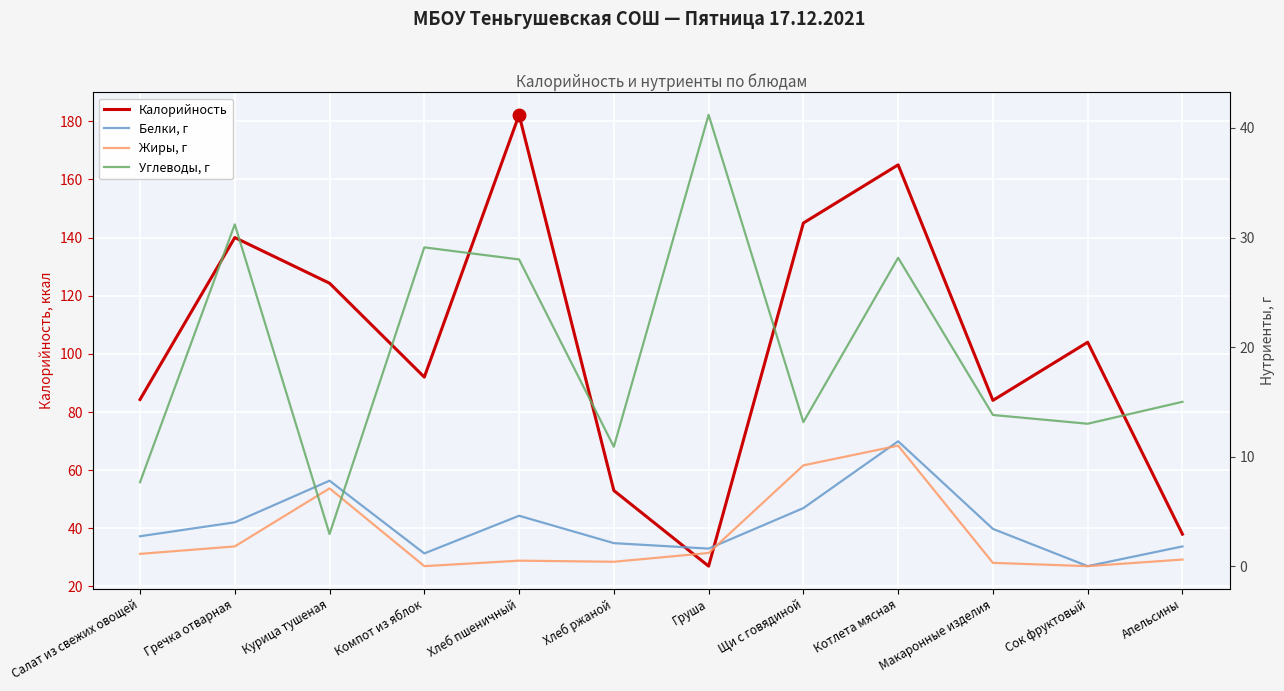

What is the difference between the second highest and second lowest values in the Углеводы, г series?

23.5